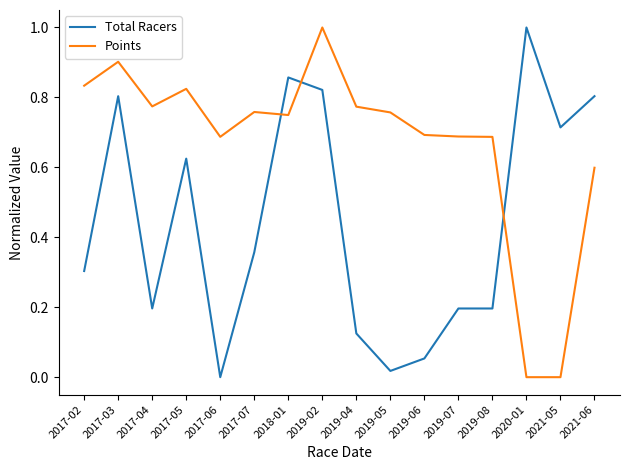

The Points series shows 0.7 at 2017-06. True or false?

True